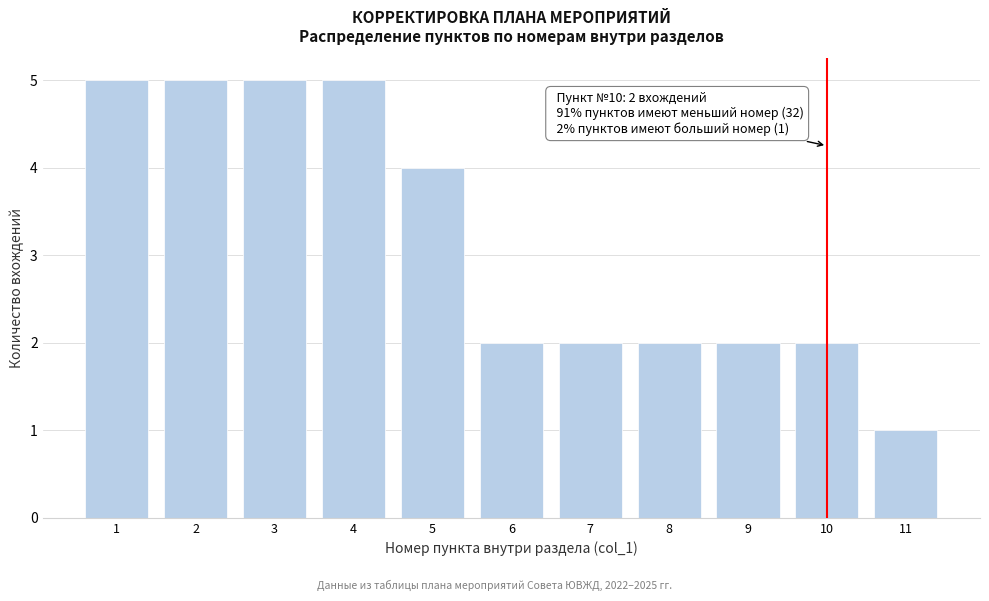

Reading left to right, what are all the values shown in this chart?

5	5	5	5	4	2	2	2	2	2	1